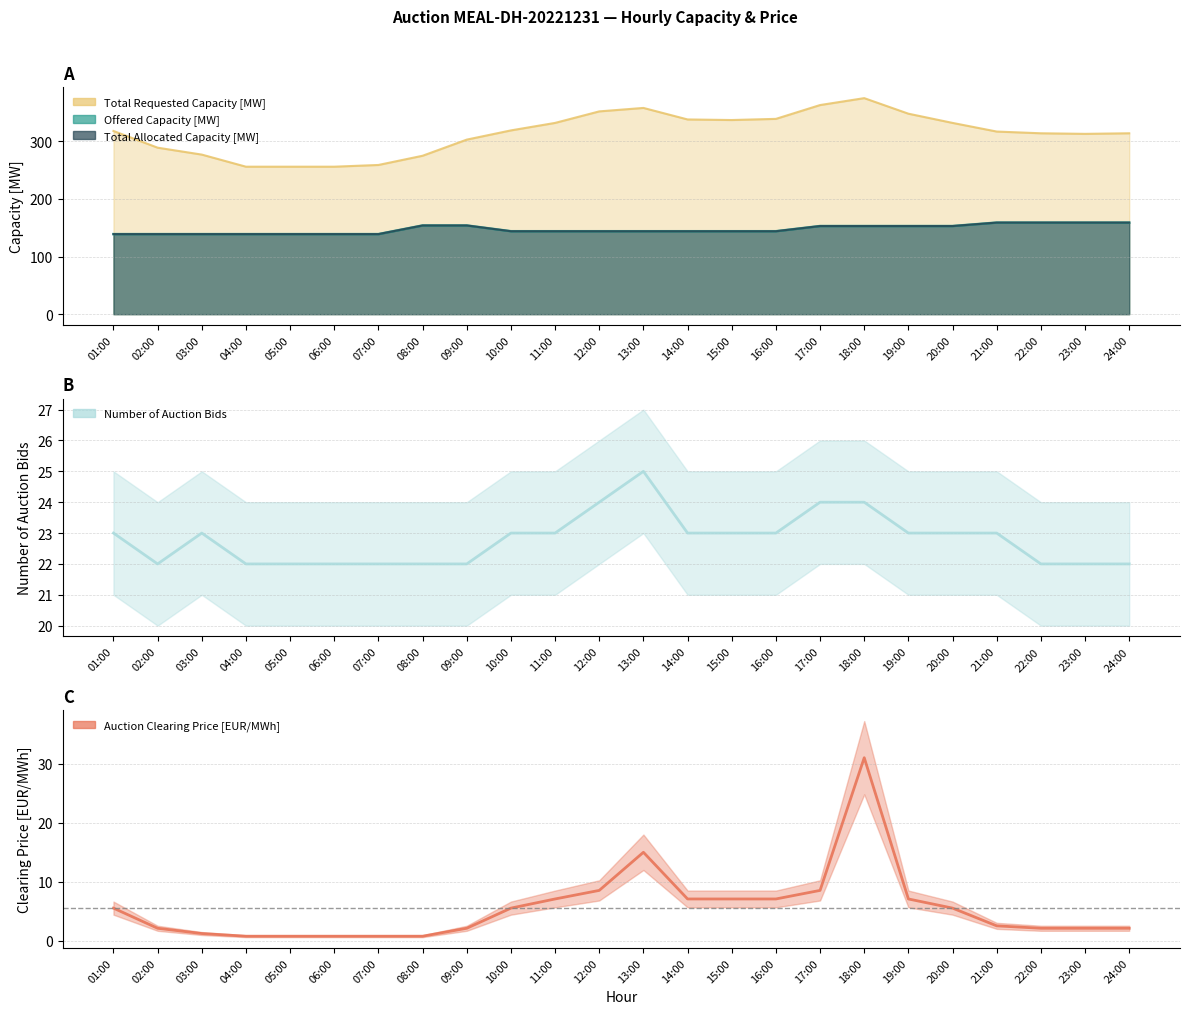

Does the chart display data point markers on the line(s)?

No